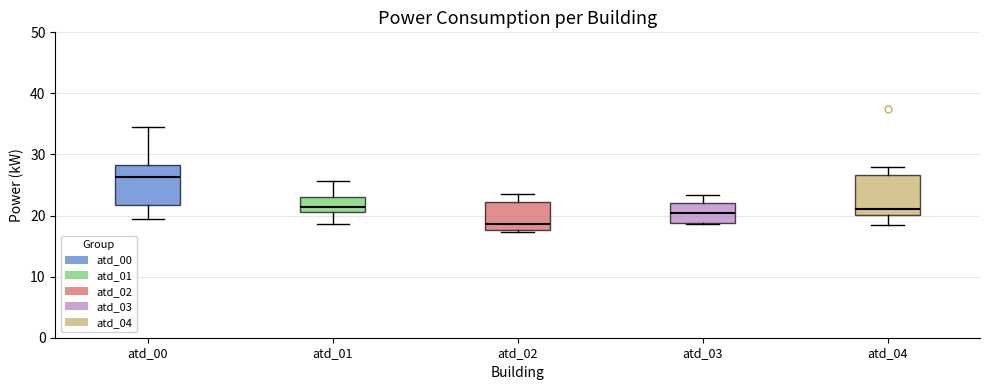

Which box's median line is the lowest?

atd_02